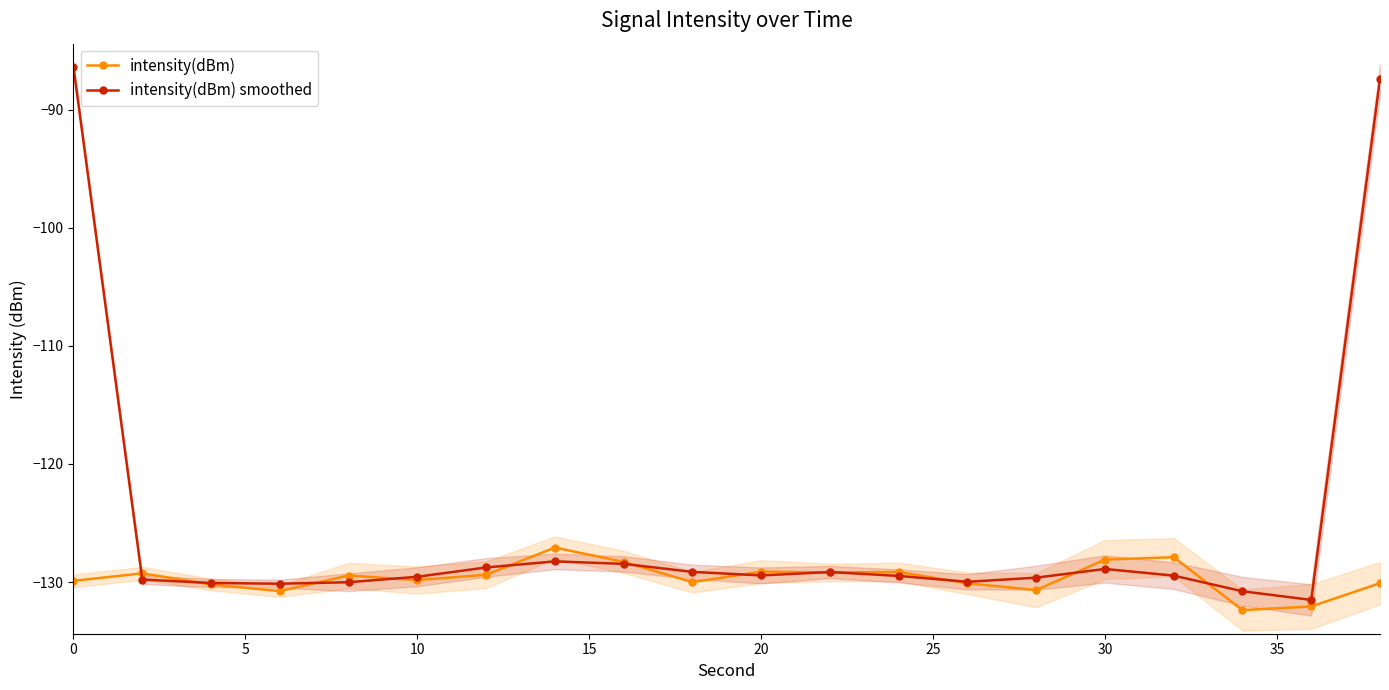

True or false: intensity(dBm) smoothed and intensity(dBm) cross at least once.

True